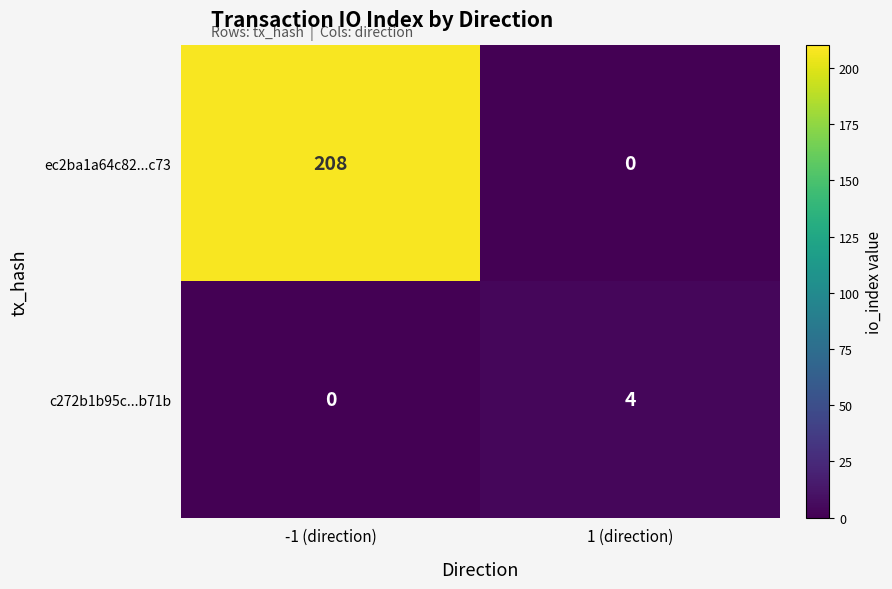

Rank the series by their average value, from lowest to highest.

c272b1b95c...b71b, ec2ba1a64c82...c73